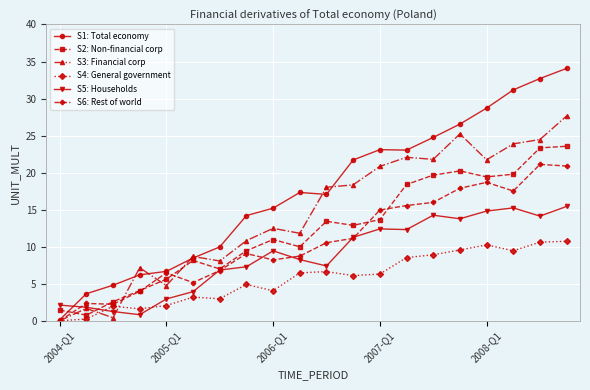

What is the greatest value displayed?

34.1